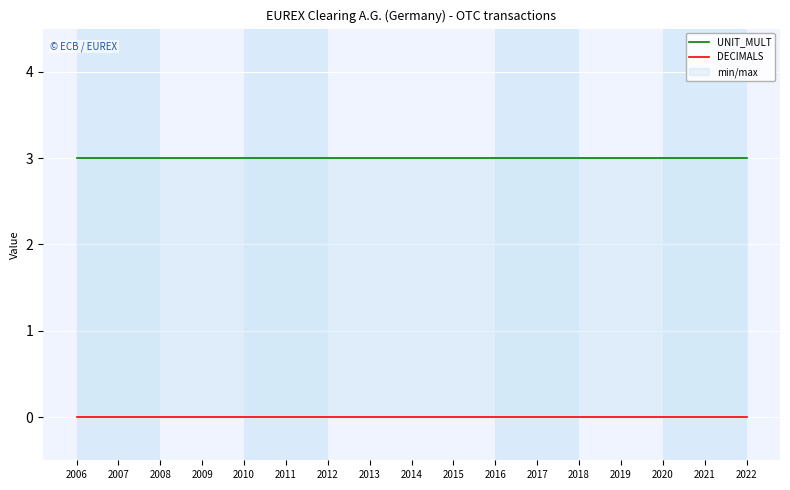

At which category is the sum across all series the highest?

2006